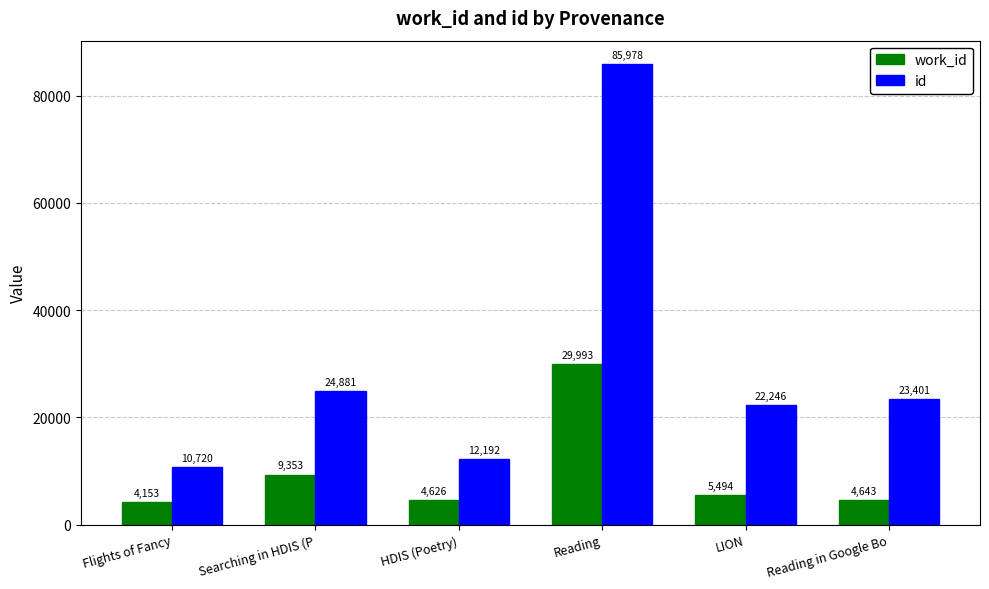

What is the spread (max minus min) of values at Flights of Fancy?

6567